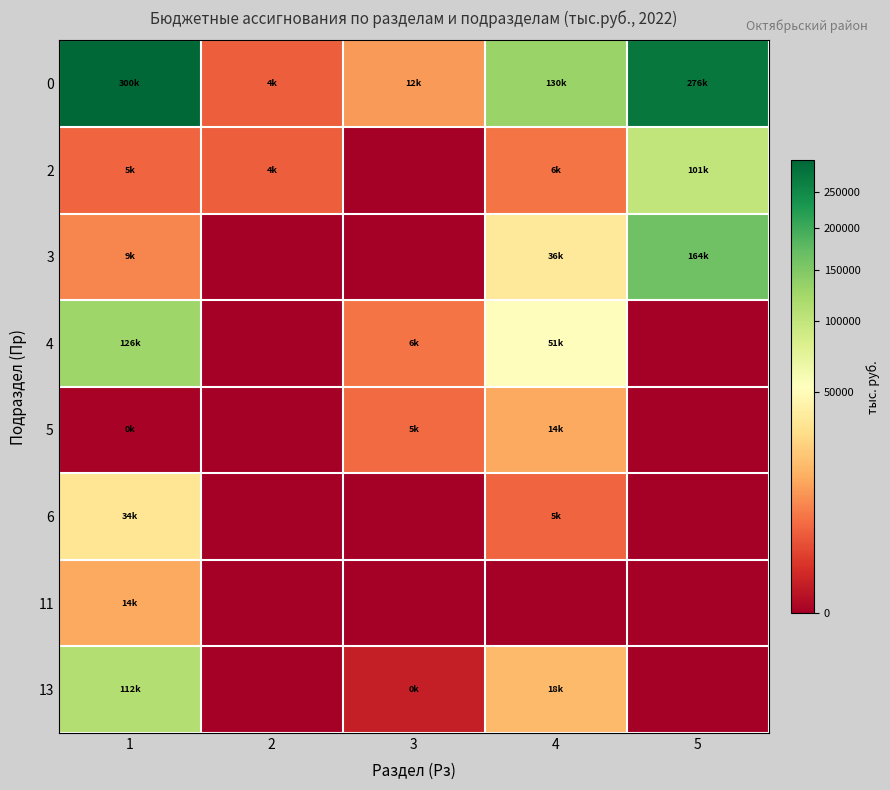

Reading left to right, extract all data points from this chart.

0: 1=299919.2	2=4025.6	3=11573.8	4=130404.0	5=275683.0
2: 1=4678.7	2=4025.6	3=0.0	4=6140.5	5=101433.3
3: 1=8518.4	2=0.0	3=0.0	4=36075.8	5=163663.9
4: 1=126071.6	2=0.0	3=6198.6	4=51115.0	5=0.0
5: 1=4.4	2=0.0	3=5065.9	4=14012.0	5=0.0
6: 1=34114.0	2=0.0	3=0.0	4=4601.0	5=0.0
11: 1=14056.8	2=0.0	3=0.0	4=0.0	5=0.0
13: 1=112475.3	2=0.0	3=309.3	4=18459.7	5=0.0